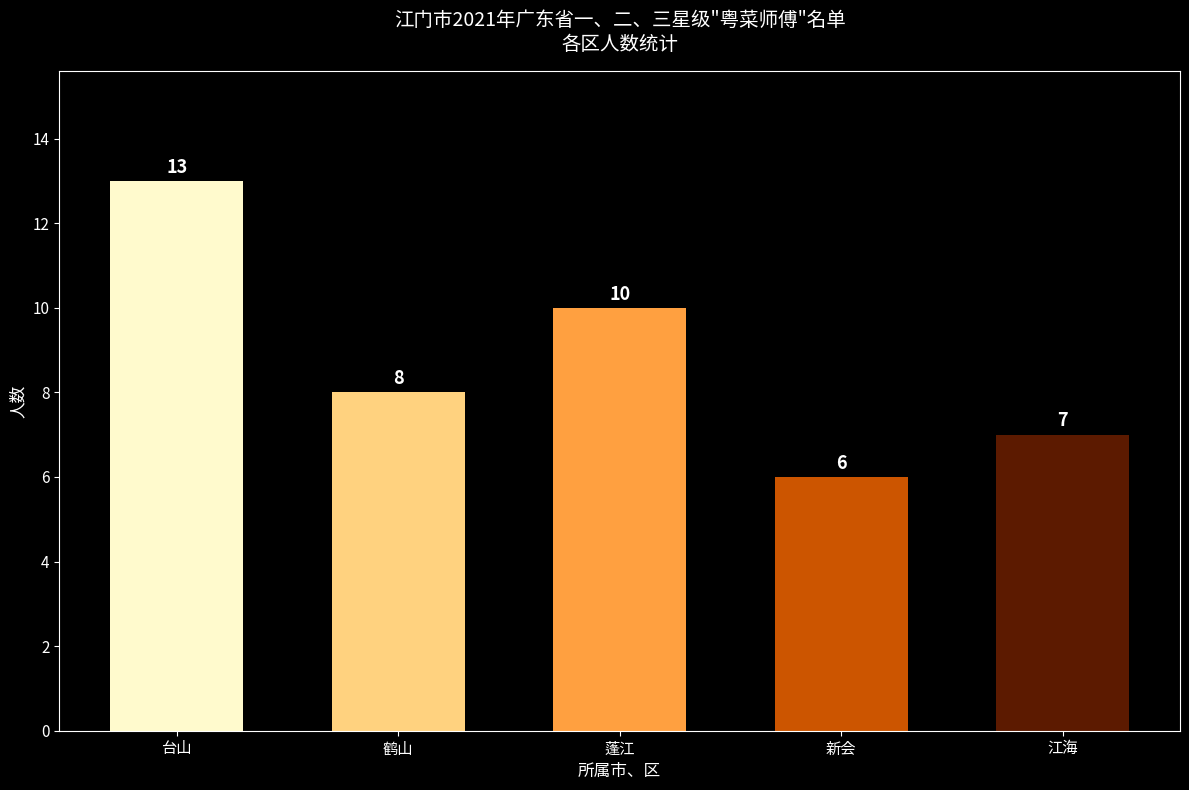

Rank the categories by value from lowest to highest.

新会, 江海, 鹤山, 蓬江, 台山